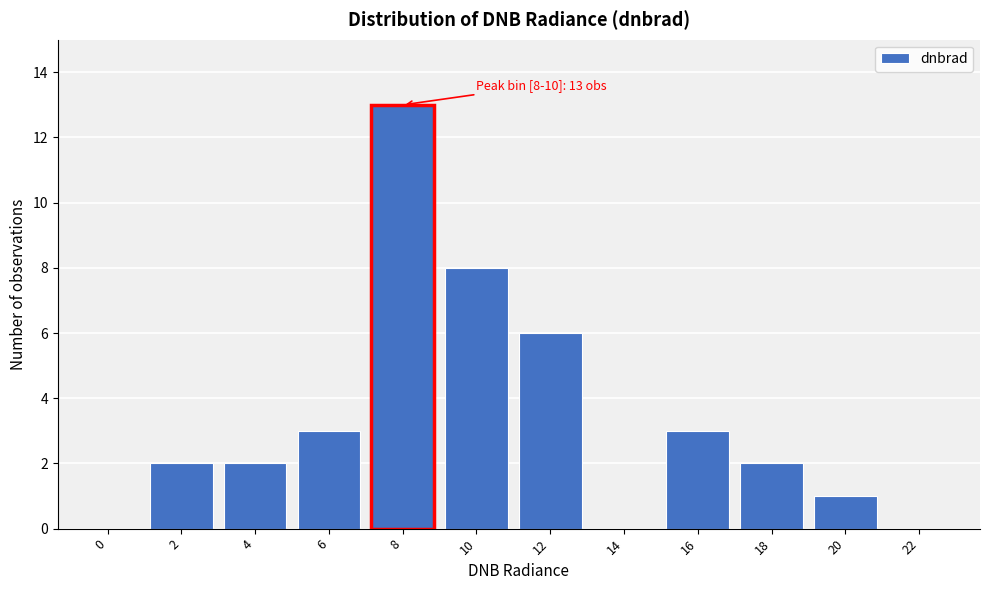

Reading left to right, what are all the values shown in this chart?

0=0	2=2	4=2	6=3	8=13	10=8	12=6	14=0	16=3	18=2	20=1	22=0